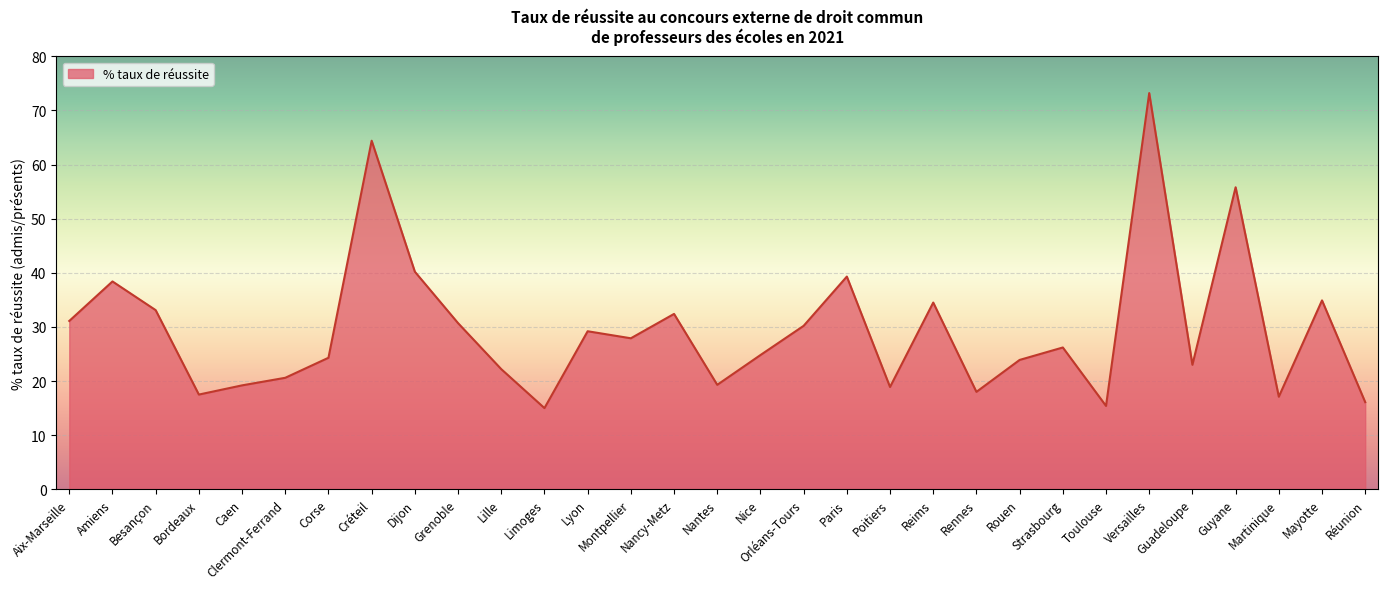

Is it true that the value at Nice is 24.8?

True